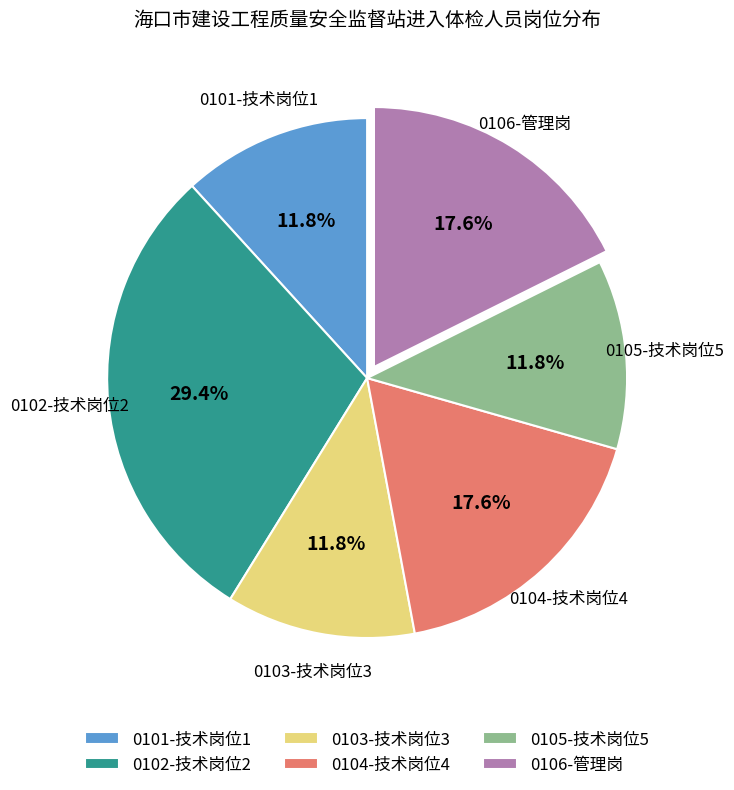

Does any single category account for the majority?

No